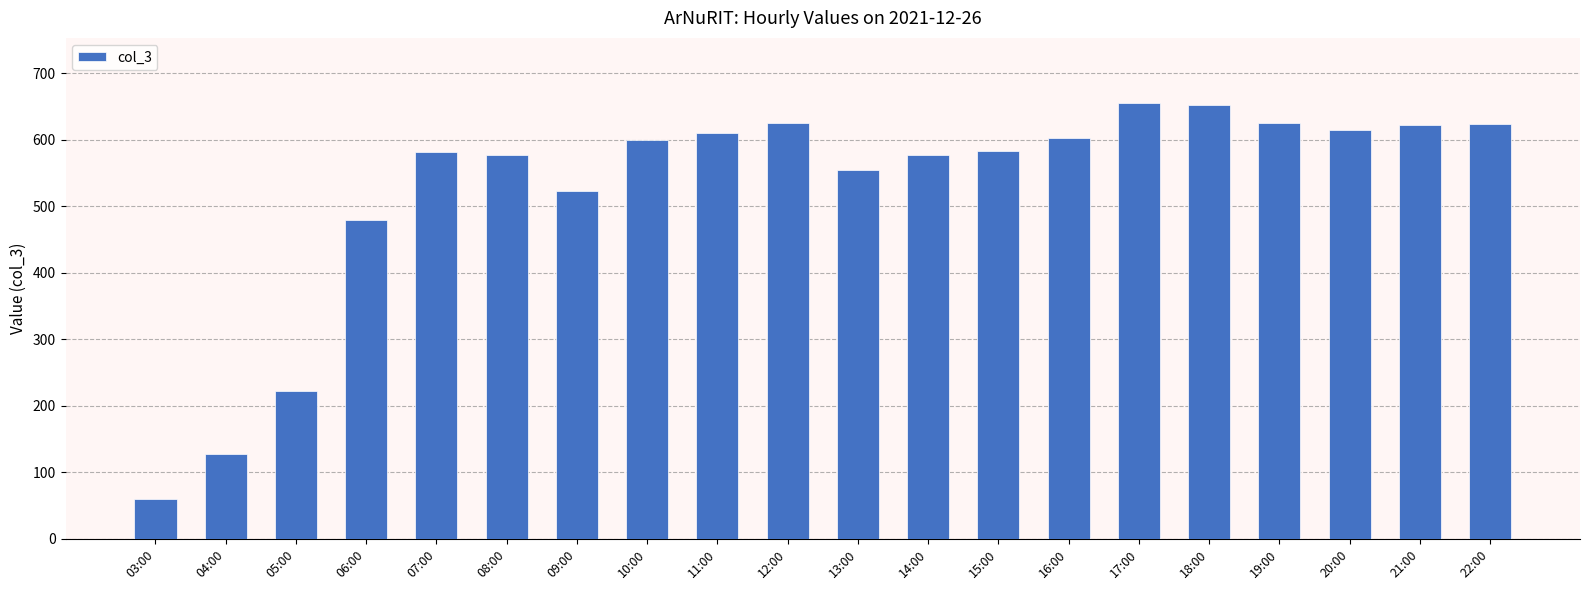

What is the minimum value shown in the chart?

60